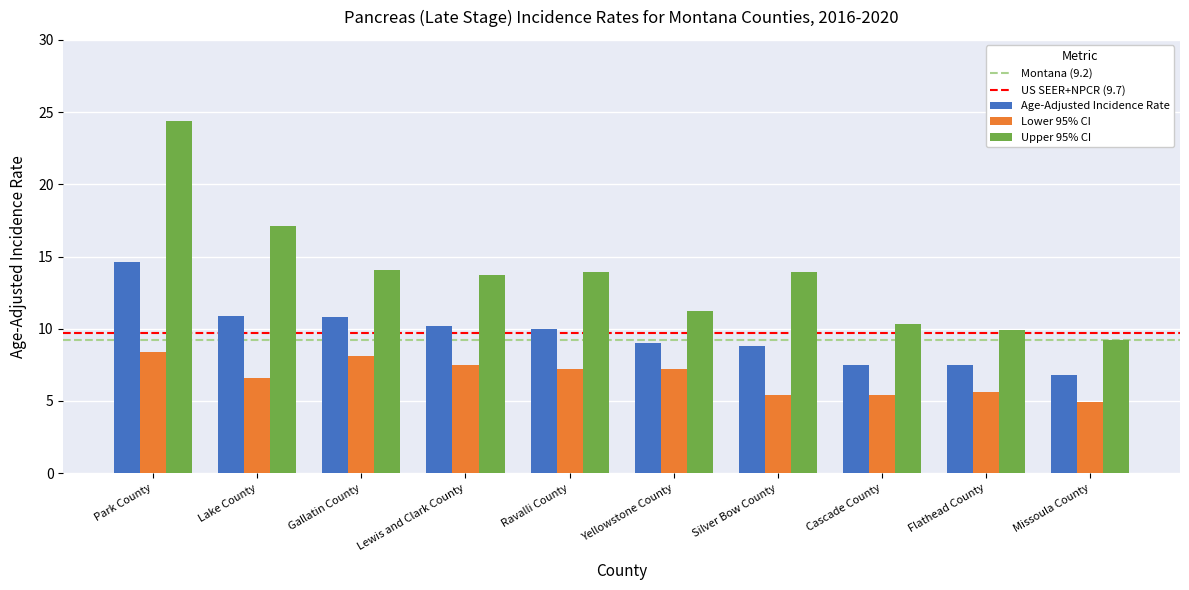

What is the value of the Lower 95% CI bar at the 1st from the left?

8.4